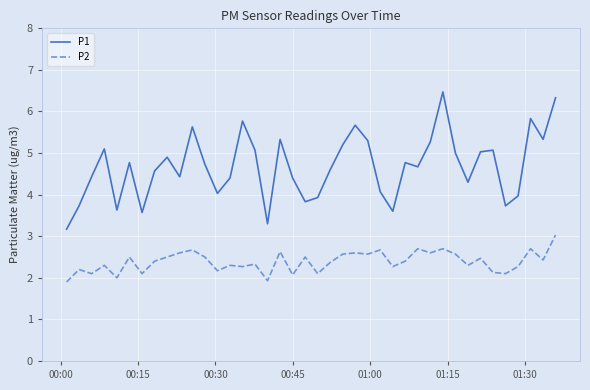

Which series has the largest total across all categories?

P1